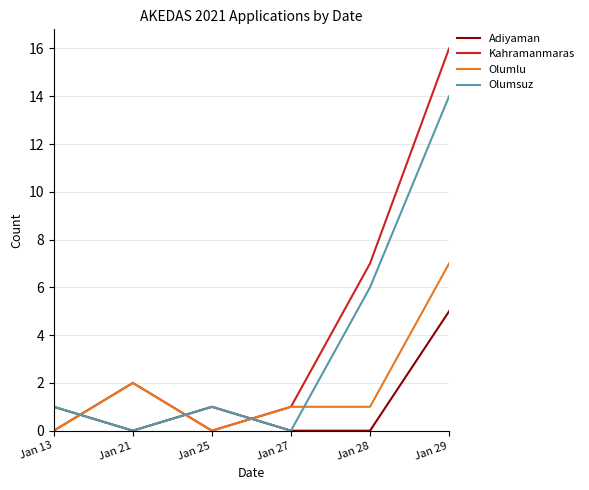

The Olumlu series shows 3 at Jan 21. True or false?

False